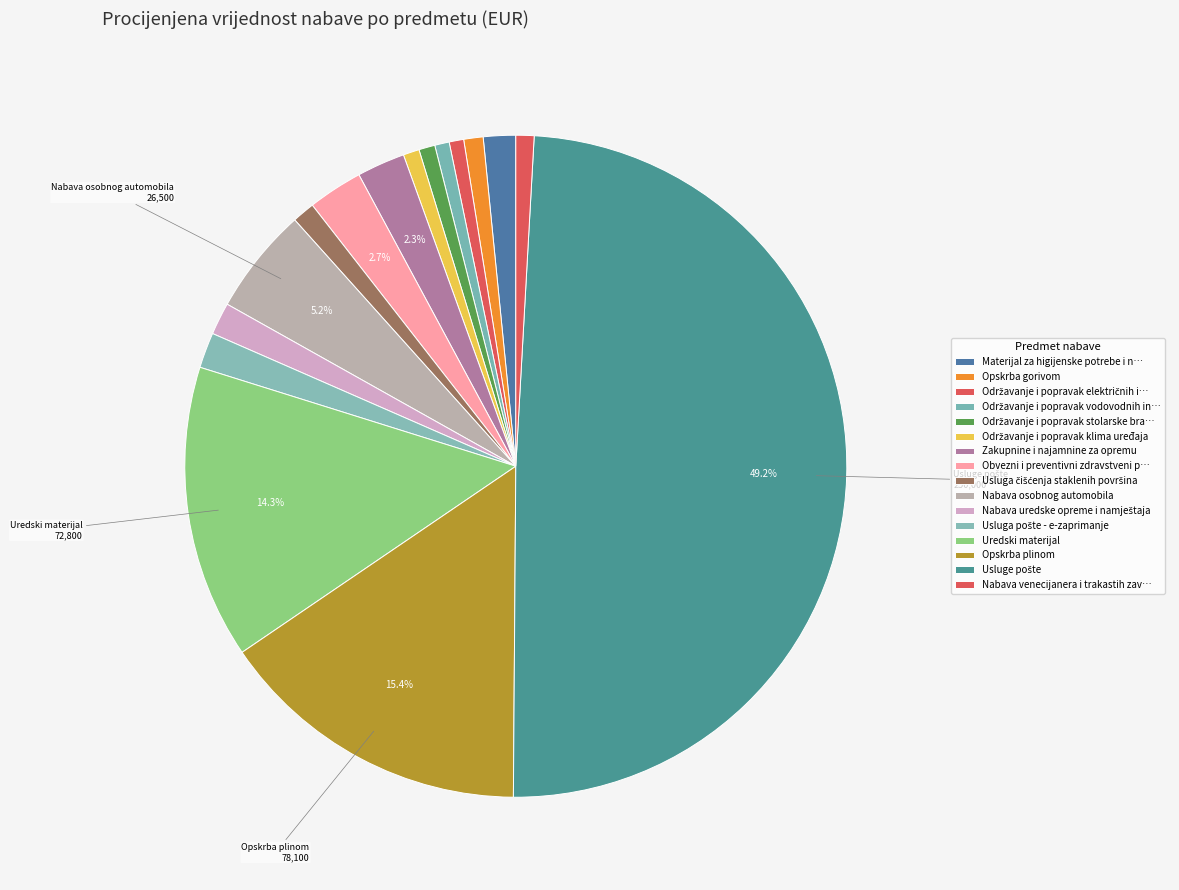

How many segments does this pie chart have?

16